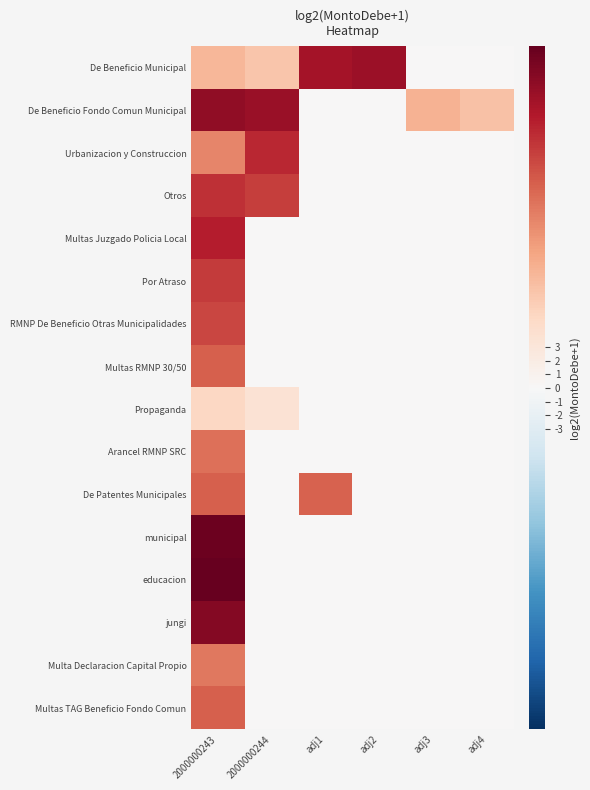

What is the spread (max minus min) of values at 2000000243?

19.9